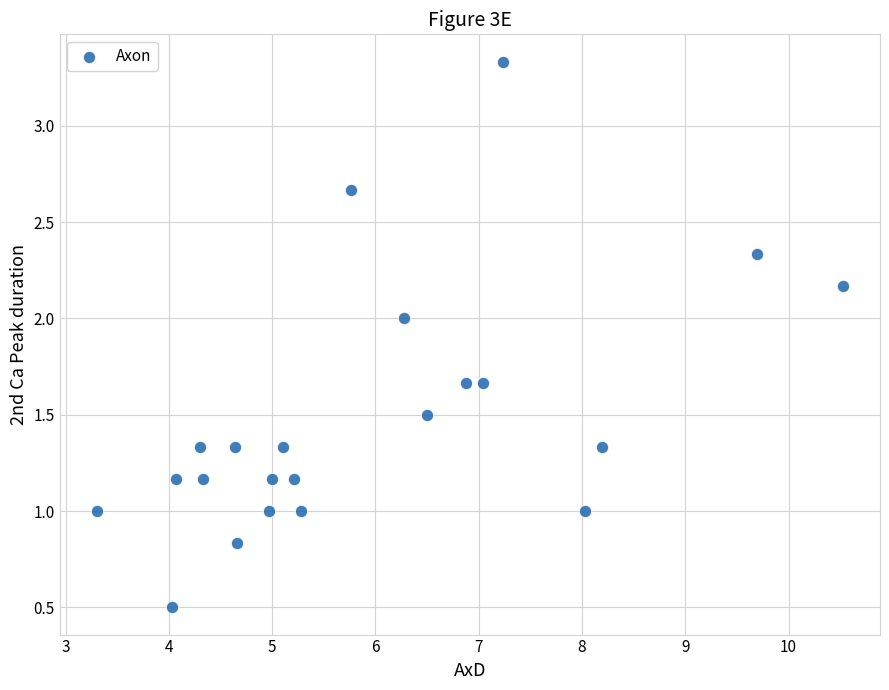

What is the range of Y values (max minus min)?

2.8